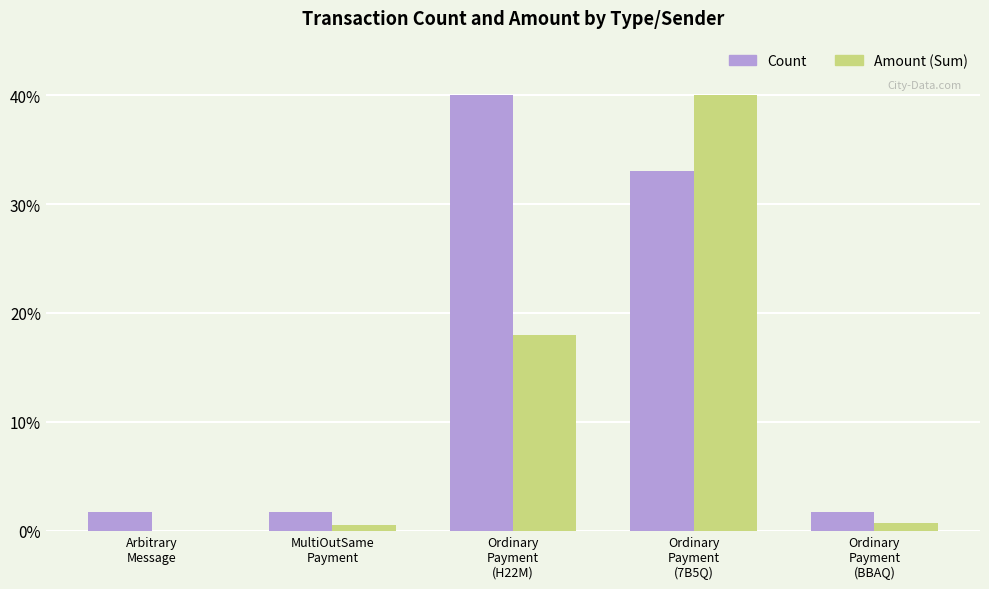

Is the value of Count at Ordinary
Payment
(H22M) greater than the value of Amount (Sum) at Ordinary
Payment
(H22M)?

Yes